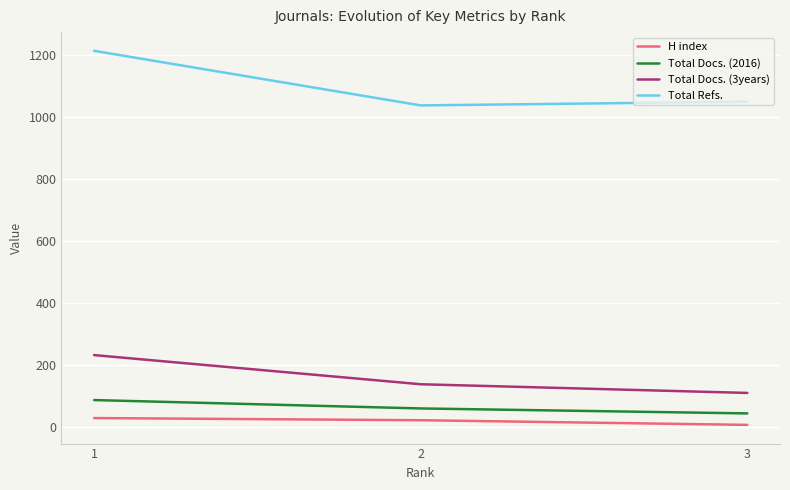

At which category does the chart reach its peak across all series?

1